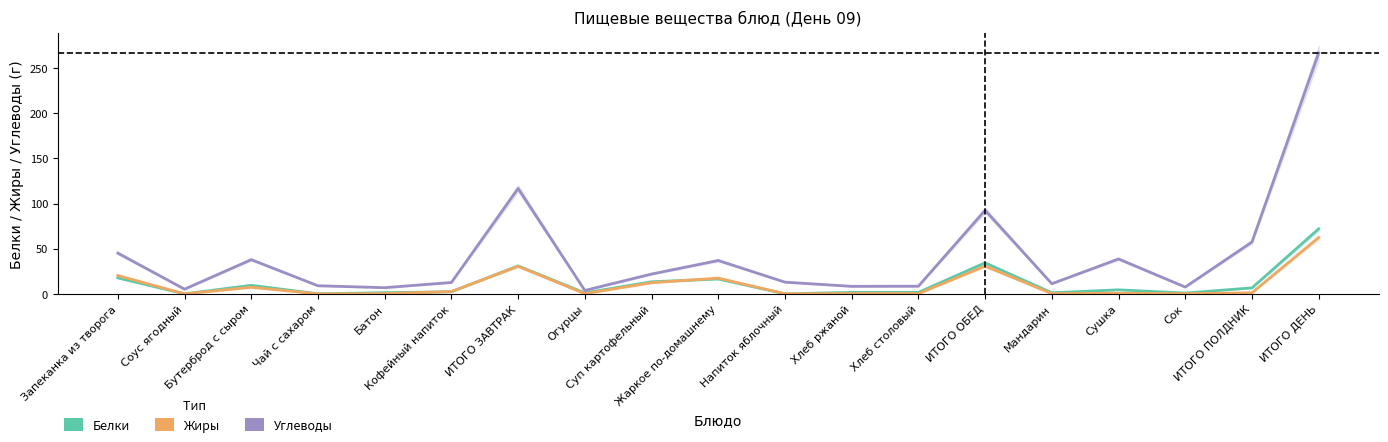

Is it true that Белки equals 0.9 at Батон?

False